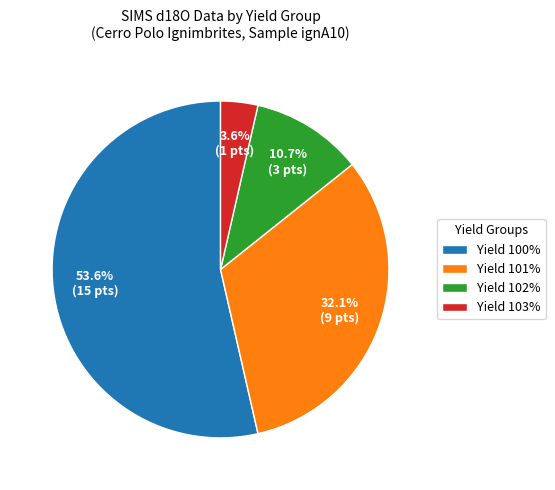

Count the number of slices in the pie.

4